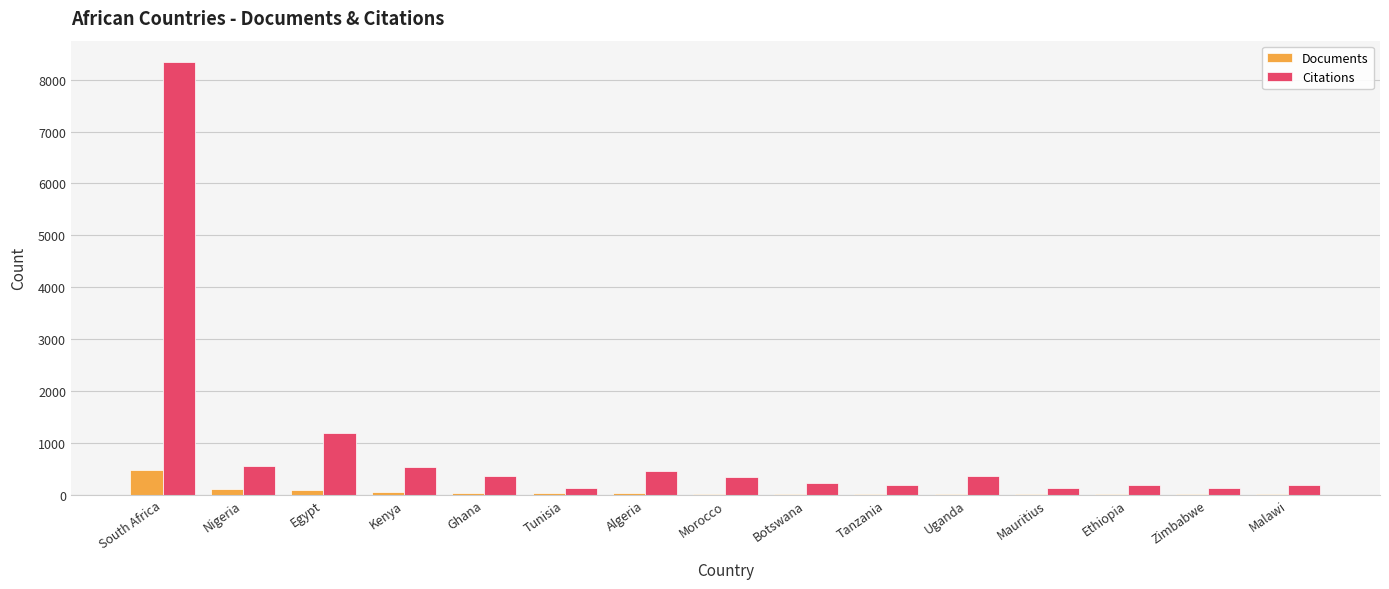

How many groups of bars are there?

15